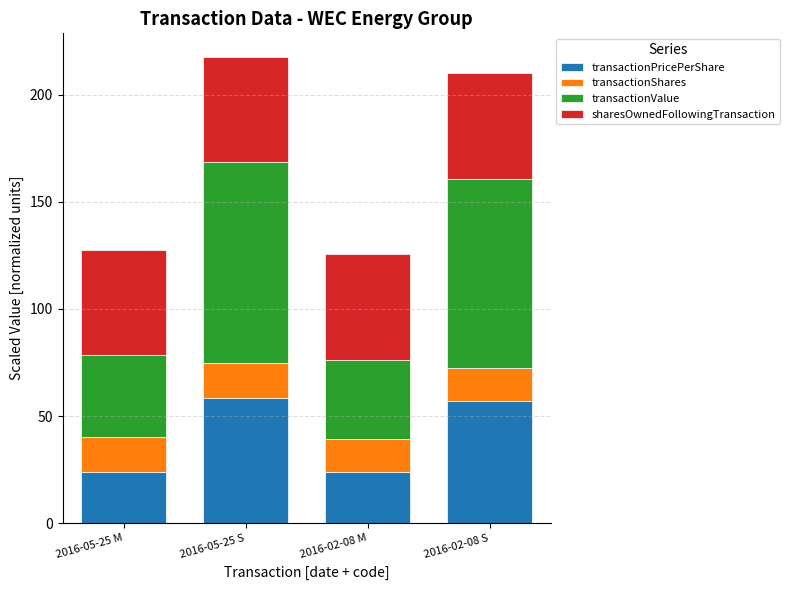

Is it true that transactionPricePerShare equals 33.7 at 2016-05-25 M?

False